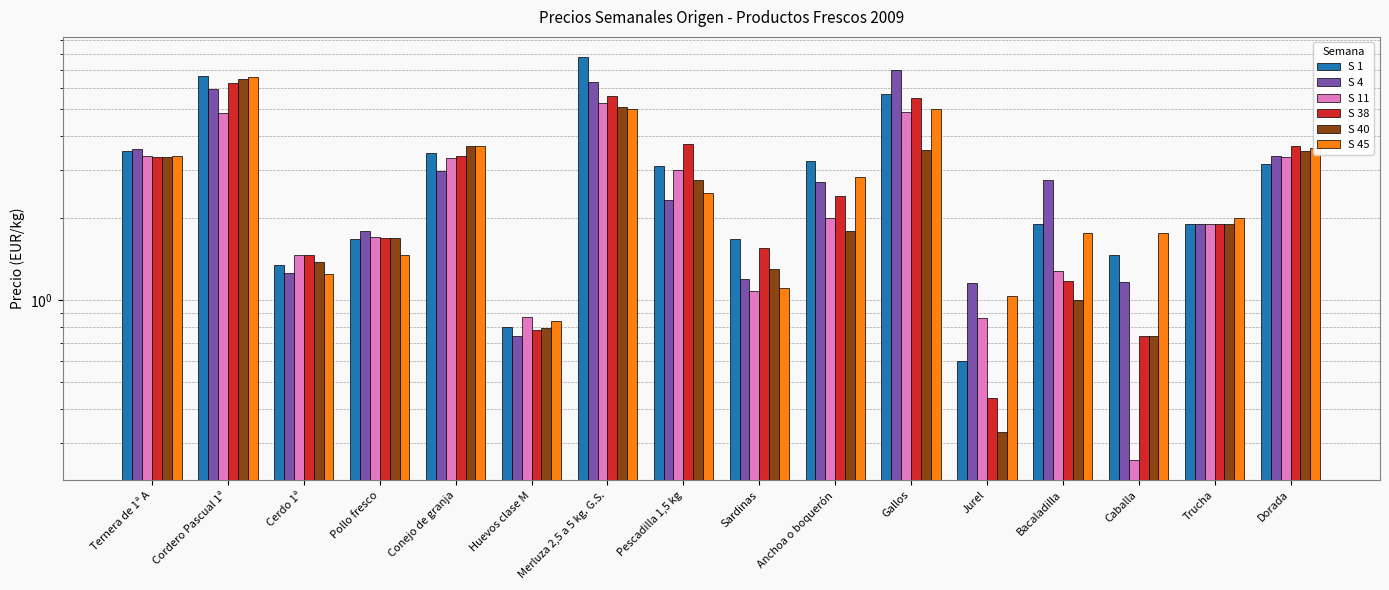

What is the label of the 16th bar from the right?

Ternera de 1ª A